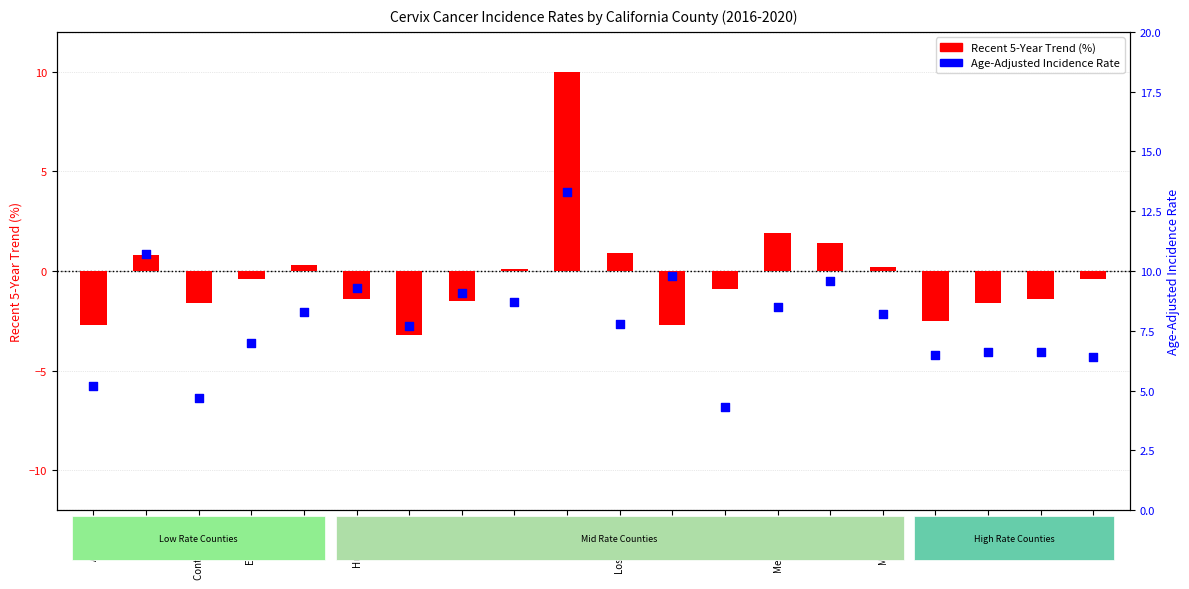

Which series reaches the maximum Y coordinate?

Age-Adjusted Rate